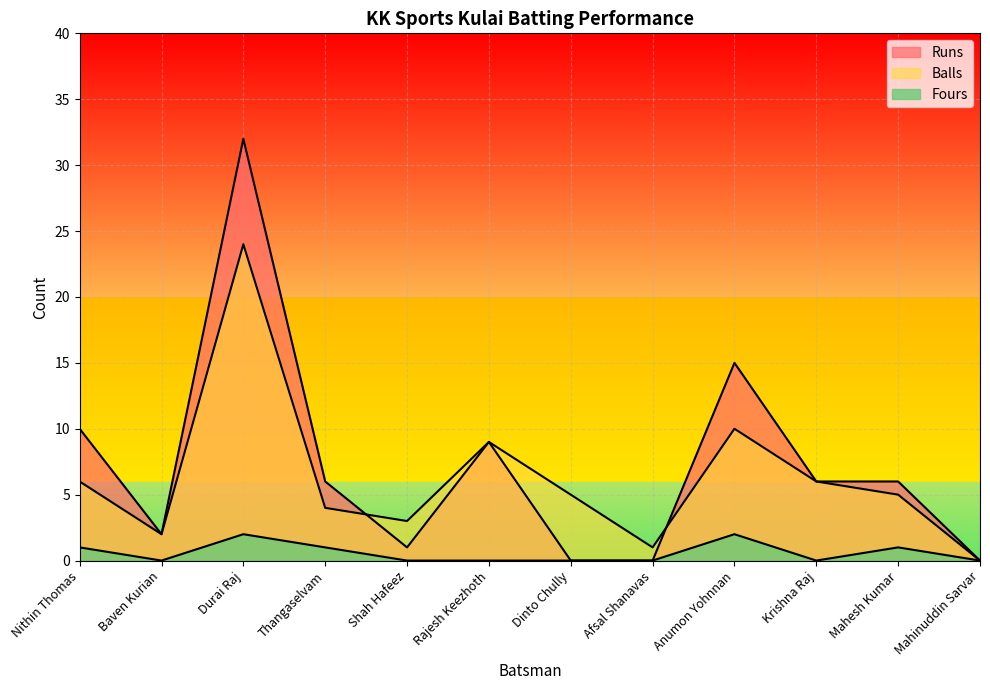

What is the highest value of the Balls series?

24